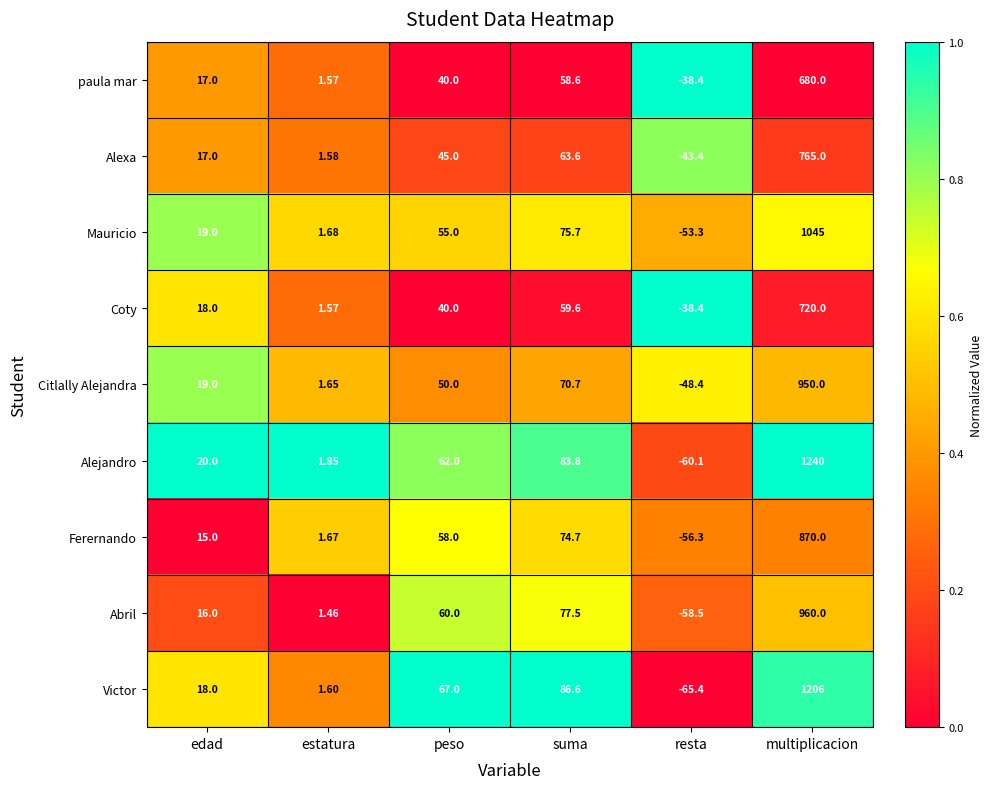

At how many categories does at least one series exceed 0?

5